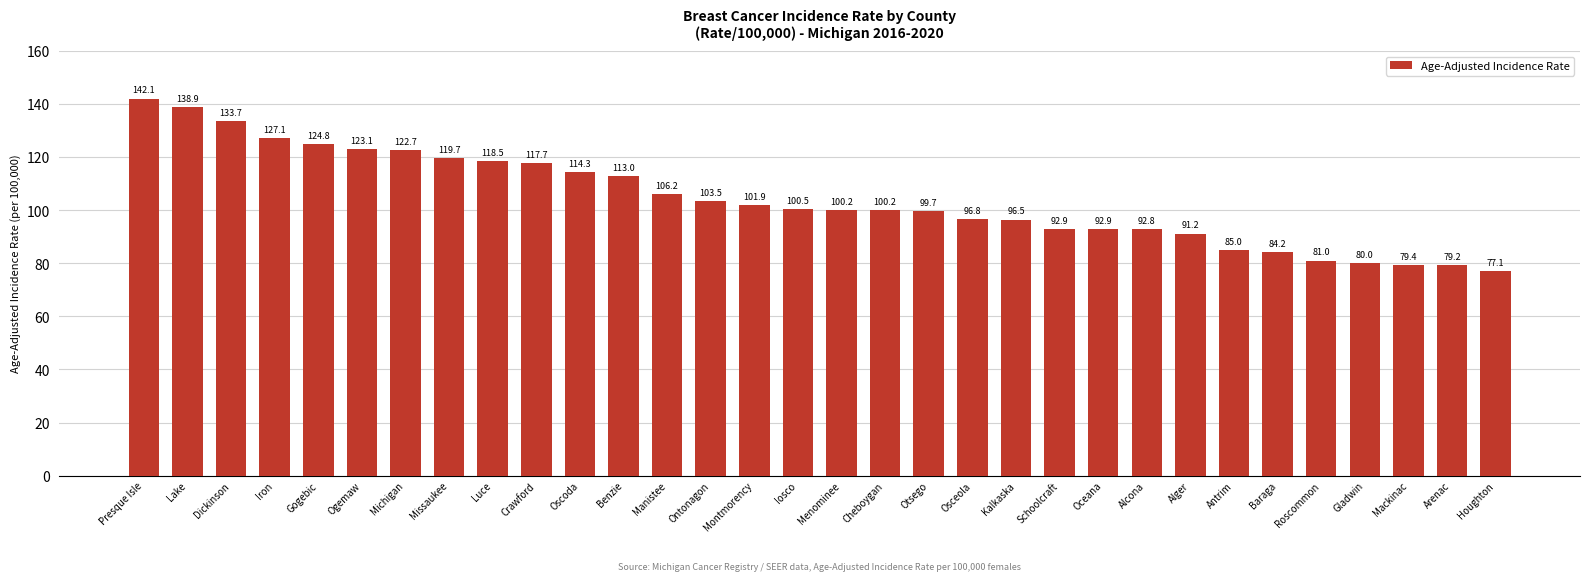

Reading left to right, transcribe all the data shown in this chart.

Presque Isle=142.1	Lake=138.9	Dickinson=133.7	Iron=127.1	Gogebic=124.8	Ogemaw=123.1	Michigan=122.7	Missaukee=119.7	Luce=118.5	Crawford=117.7	Oscoda=114.3	Benzie=113.0	Manistee=106.2	Ontonagon=103.5	Montmorency=101.9	Iosco=100.5	Menominee=100.2	Cheboygan=100.2	Otsego=99.7	Osceola=96.8	Kalkaska=96.5	Schoolcraft=92.9	Oceana=92.9	Alcona=92.8	Alger=91.2	Antrim=85.0	Baraga=84.2	Roscommon=81.0	Gladwin=80.0	Mackinac=79.4	Arenac=79.2	Houghton=77.1